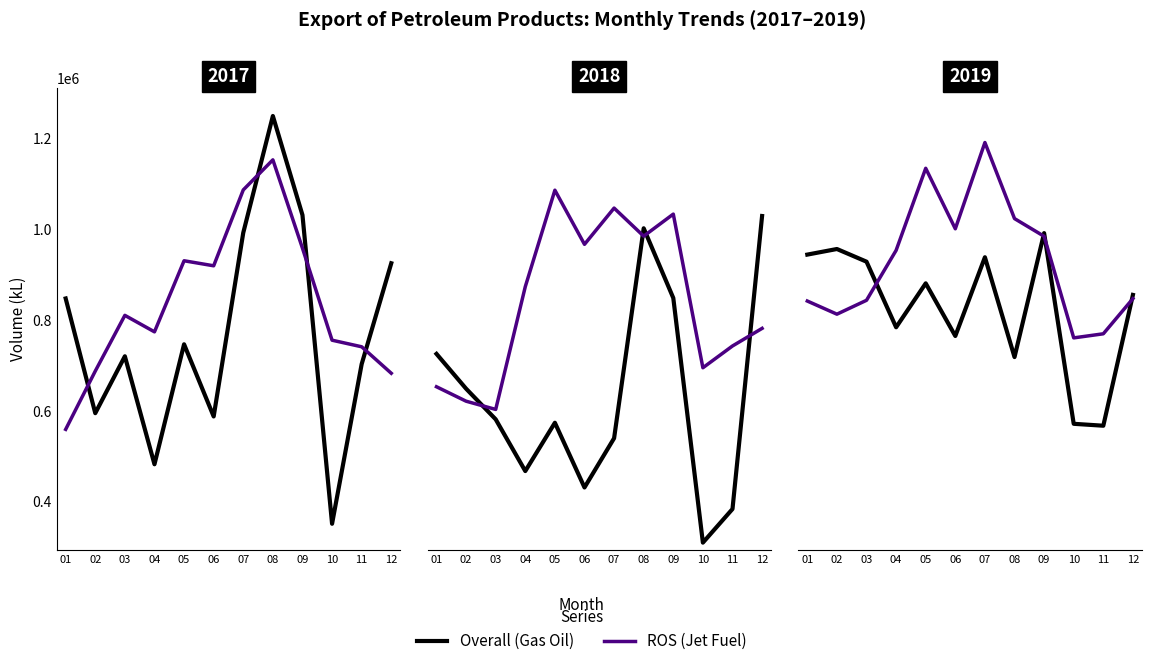

What is the difference between the second highest and second lowest values in the Overall (Gas Oil) series?

385396